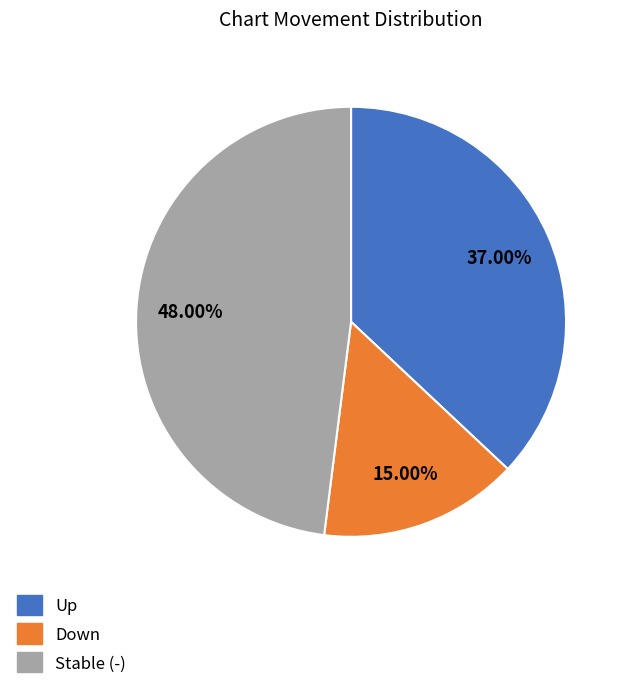

Rank the categories by value from highest to lowest.

Stable (-), Up, Down